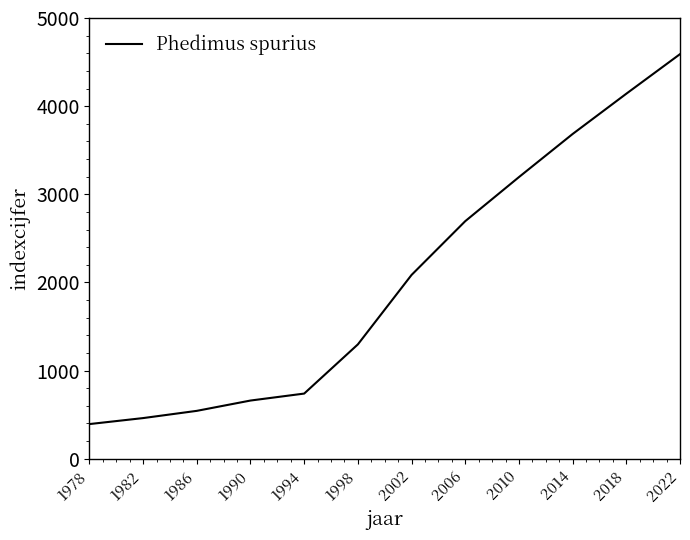

Count the number of categories in the chart.

12